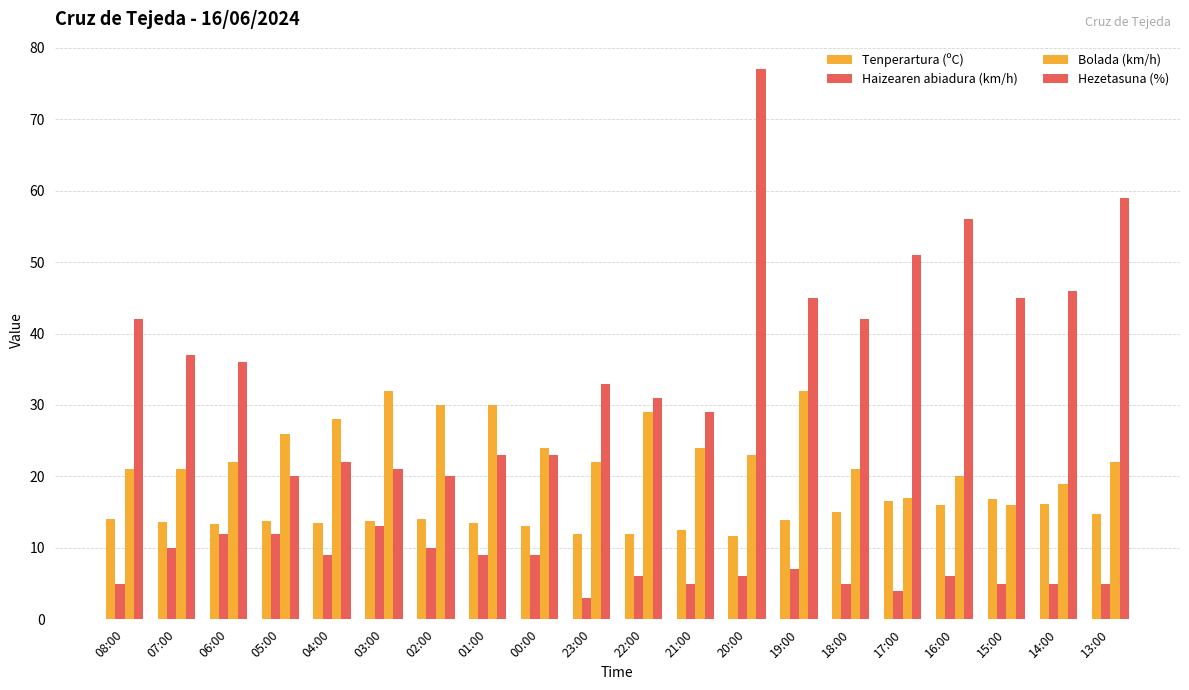

What is the smallest value displayed?

3.0